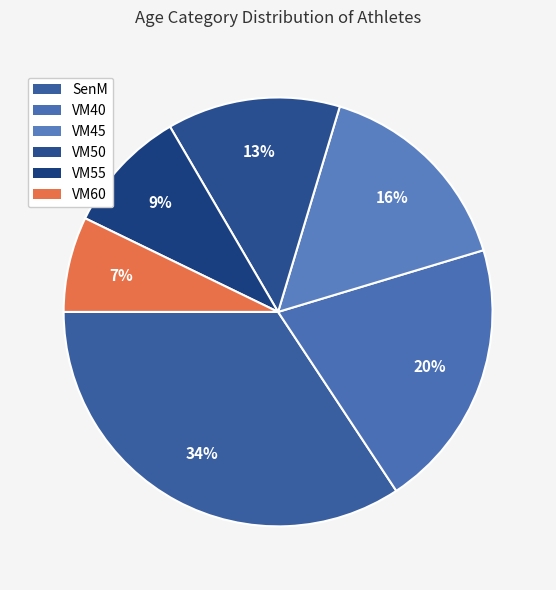

Which slice is the smallest?

VM60